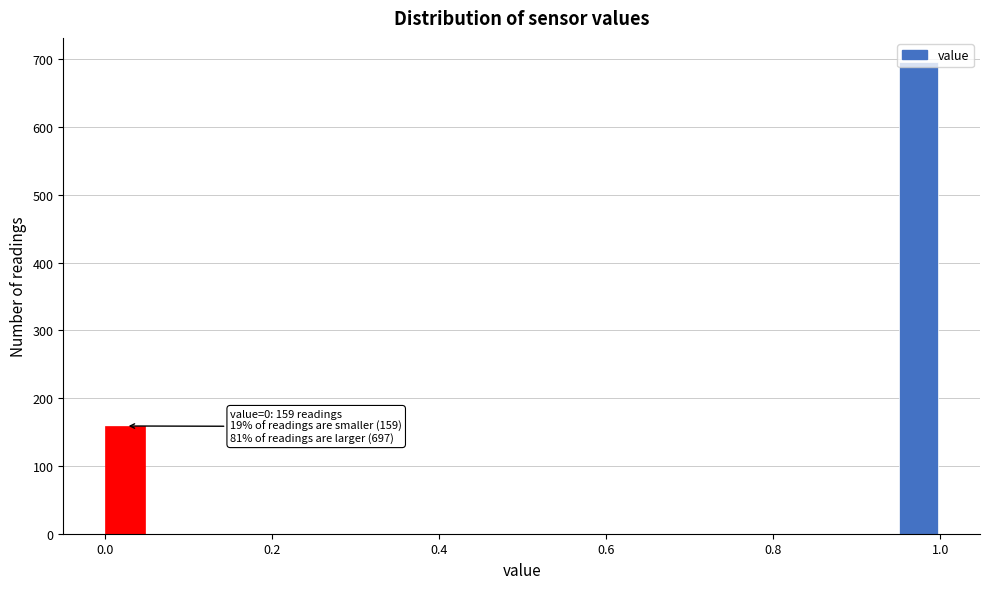

Around what value on the x-axis is the tallest bar? Give the approximate position of its centre, as read against the axis.

0.98